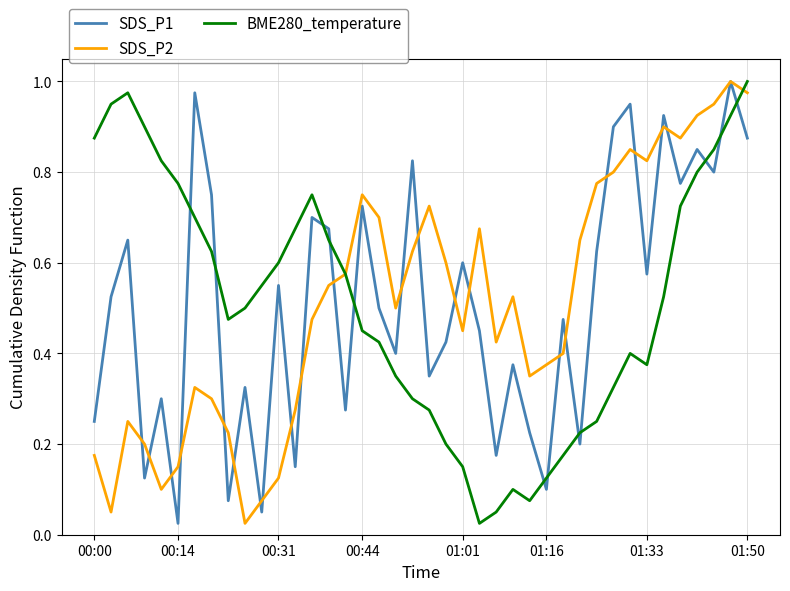

After their last crossing, which series has the higher values: SDS_P1 or BME280_temperature?

BME280_temperature